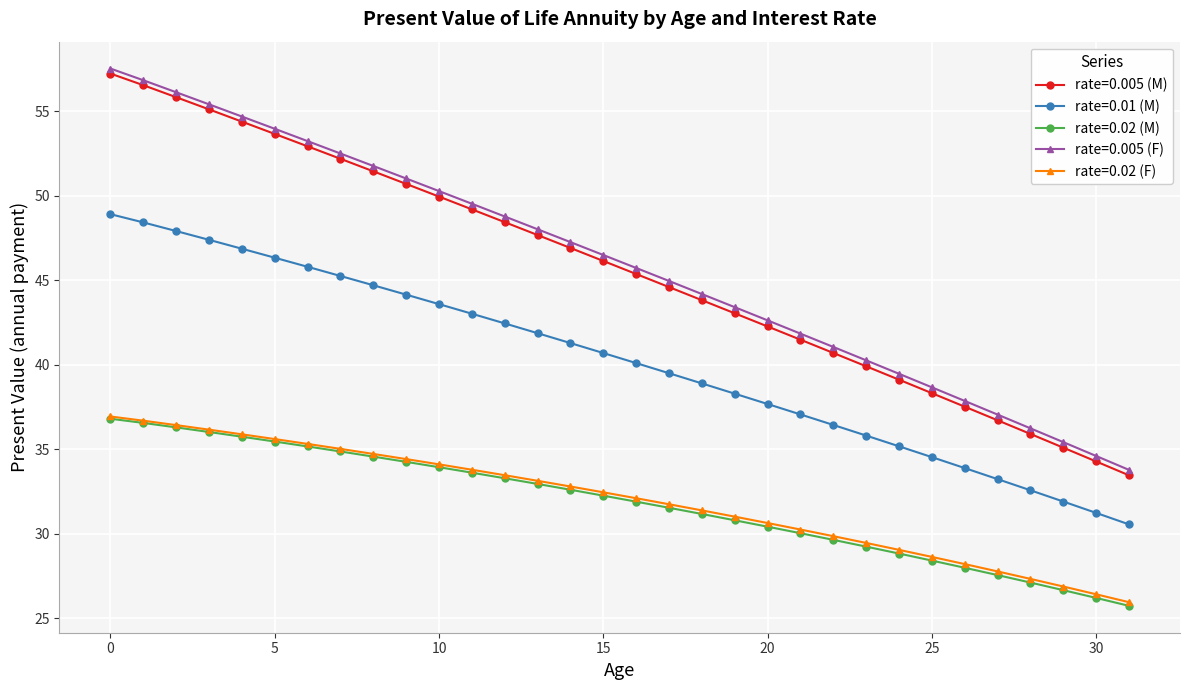

What is the value of the rate=0.02 (M) point at the 12th from the left?

33.6